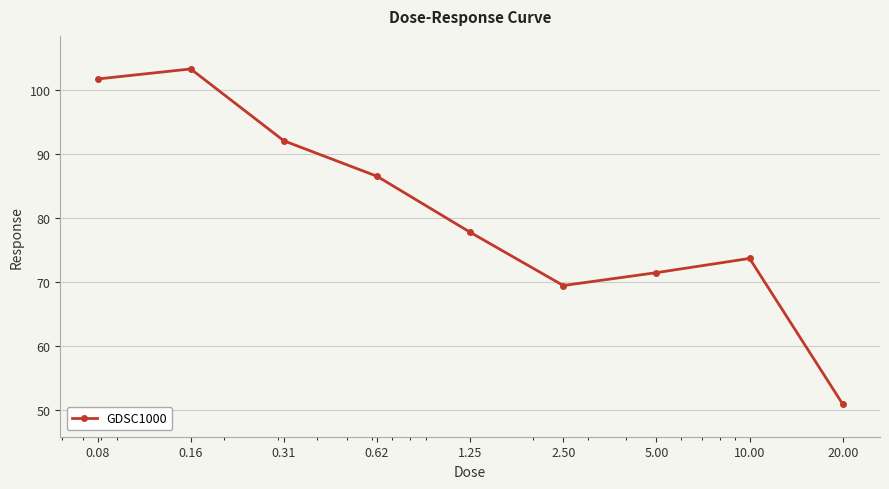

What is the value of the 4th point from the left?

86.5